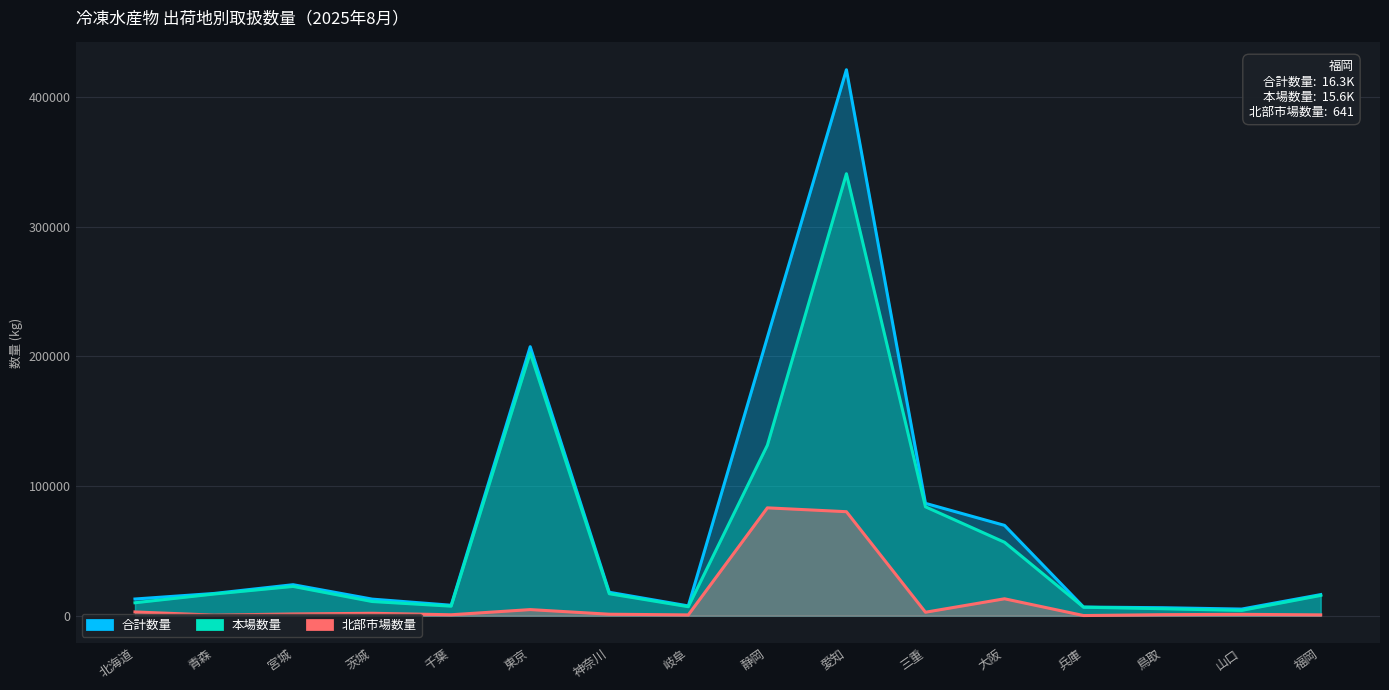

Is it true that 本場数量 equals 16705 at 青森?

True